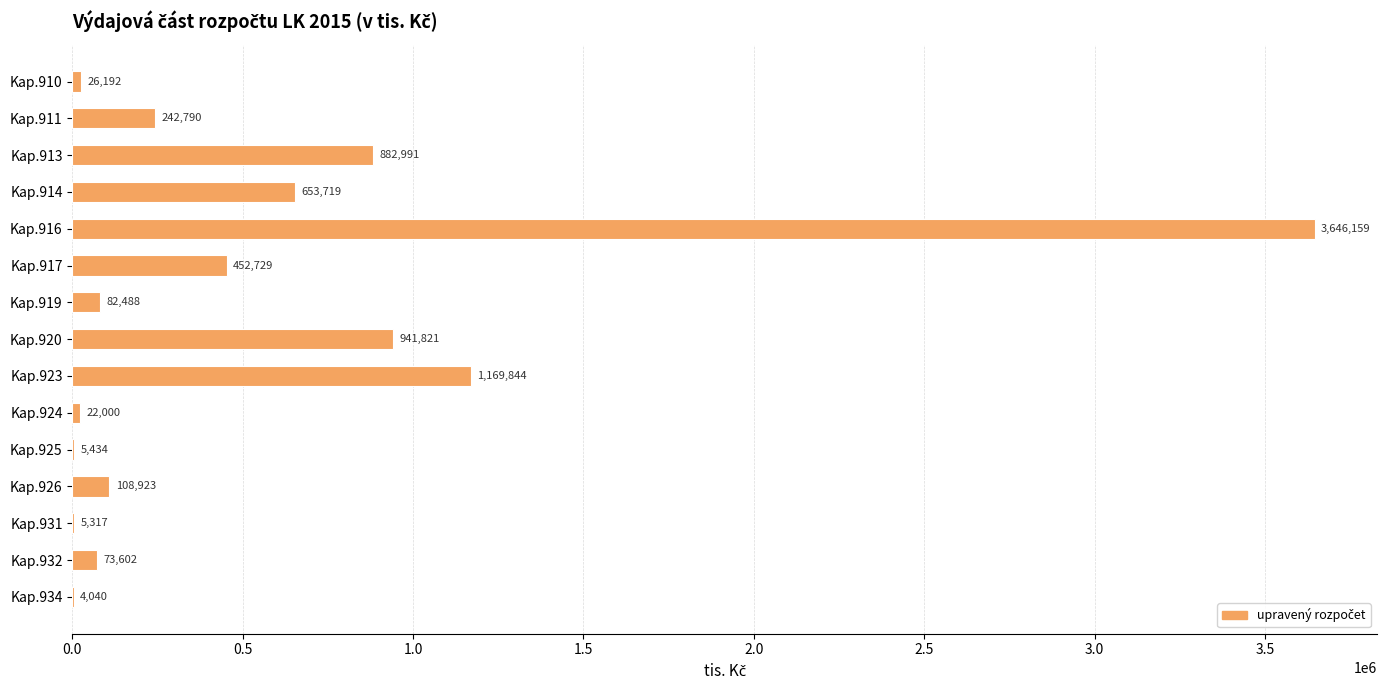

What is the maximum value shown in the chart?

3646159.5